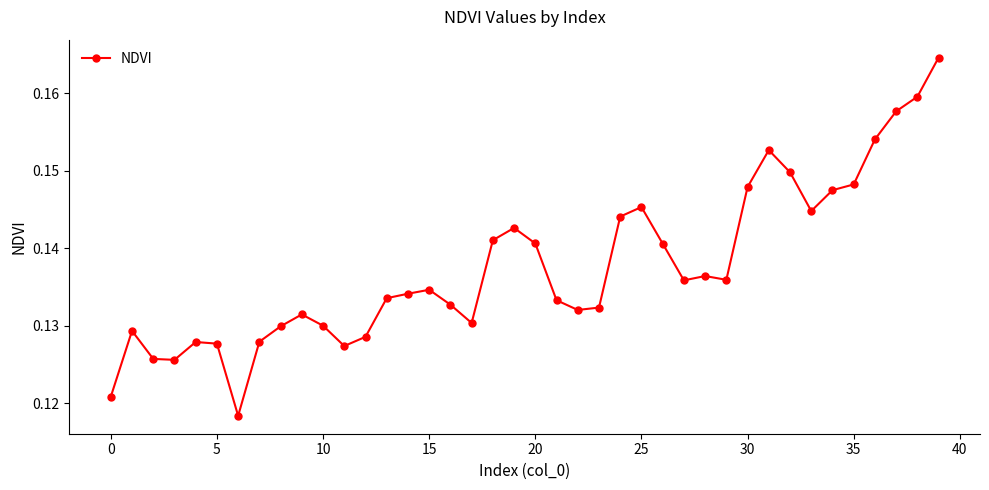

True or false: there are more than 1 points higher than both neighbors.

True